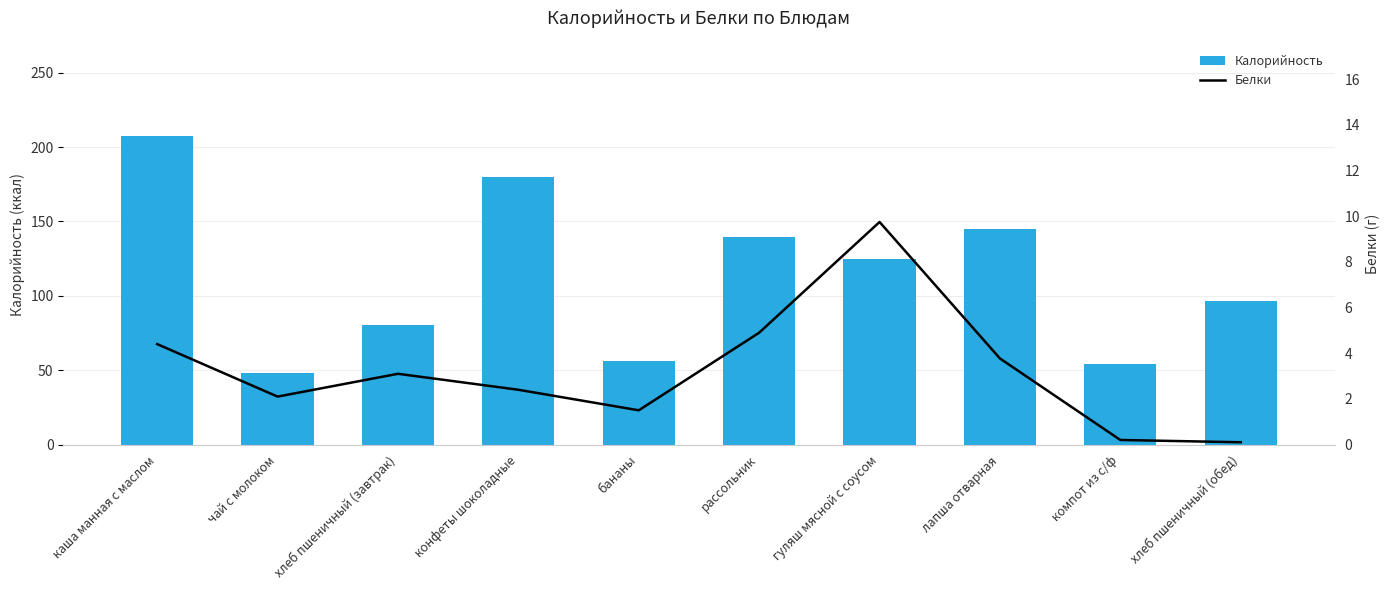

What is the lowest value of the Белки series?

0.1